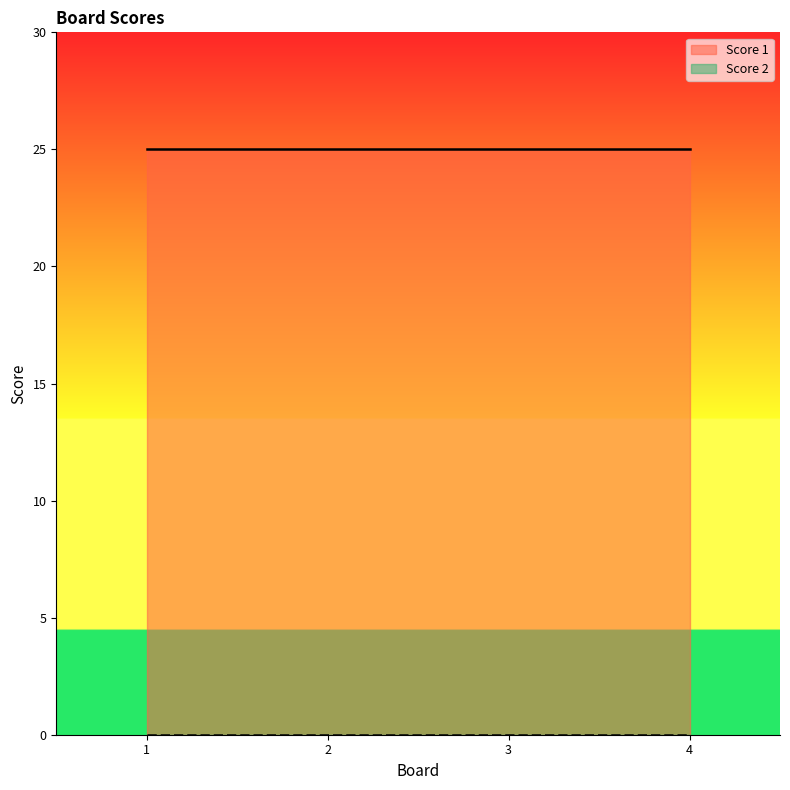

Which category has the highest value in the Score 1 series?

1